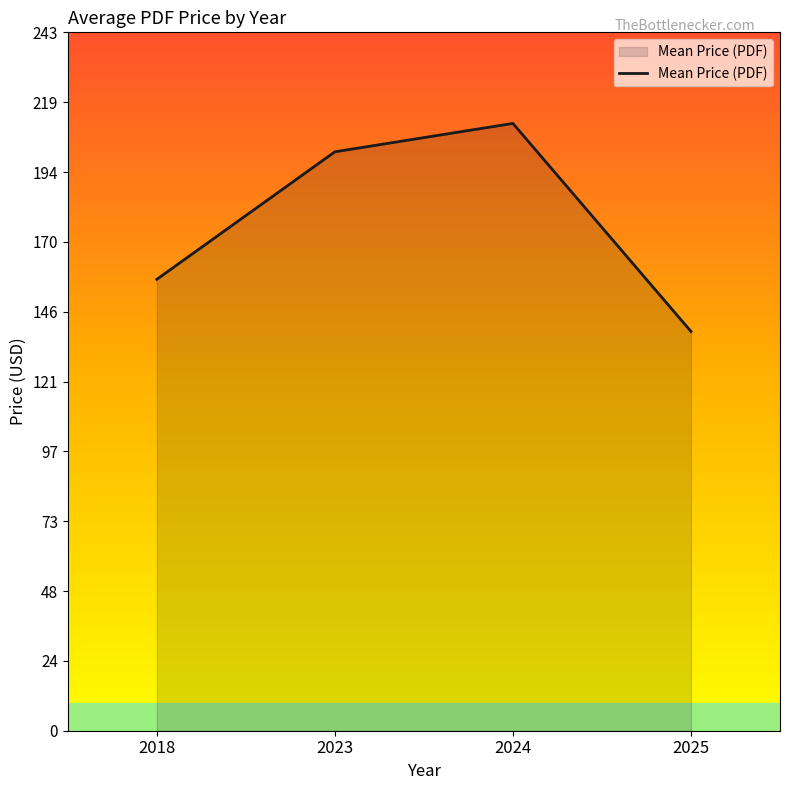

At which category does the data reach its first local peak?

2024